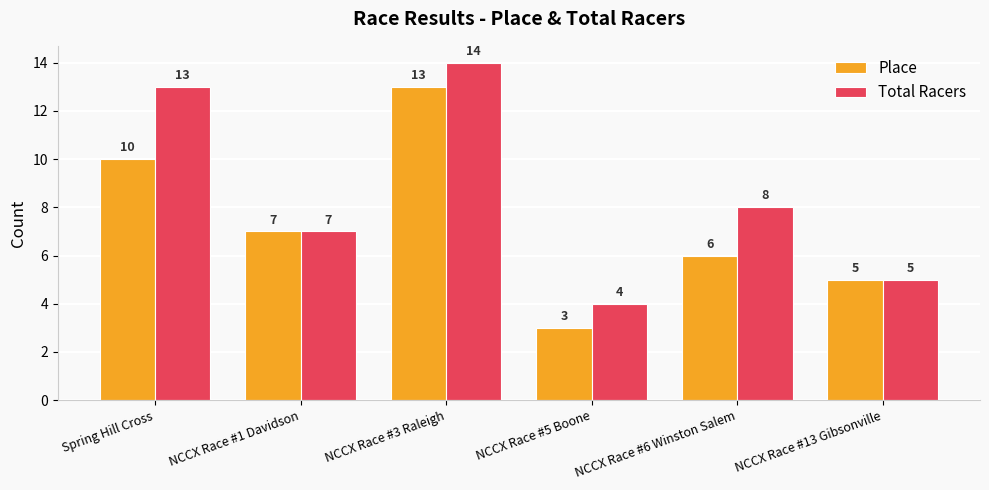

Which series has the largest total across all categories?

Total Racers